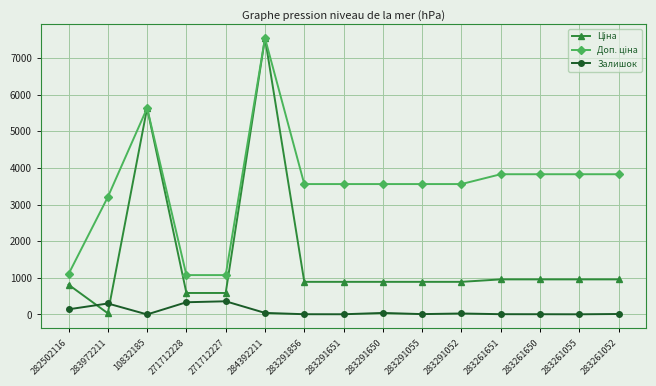

Is this an area chart (filled region under the line)?

No